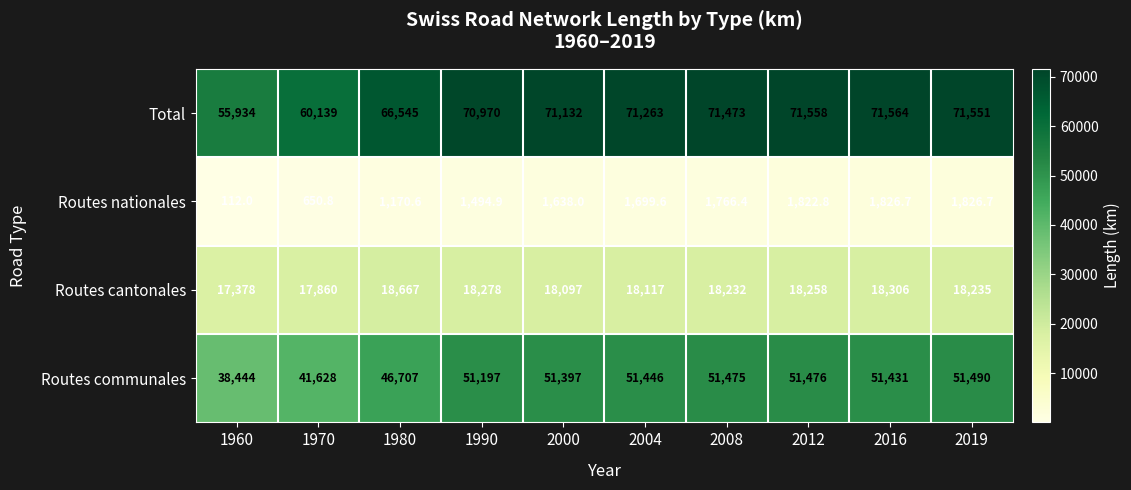

What is the smallest value displayed?

112.0